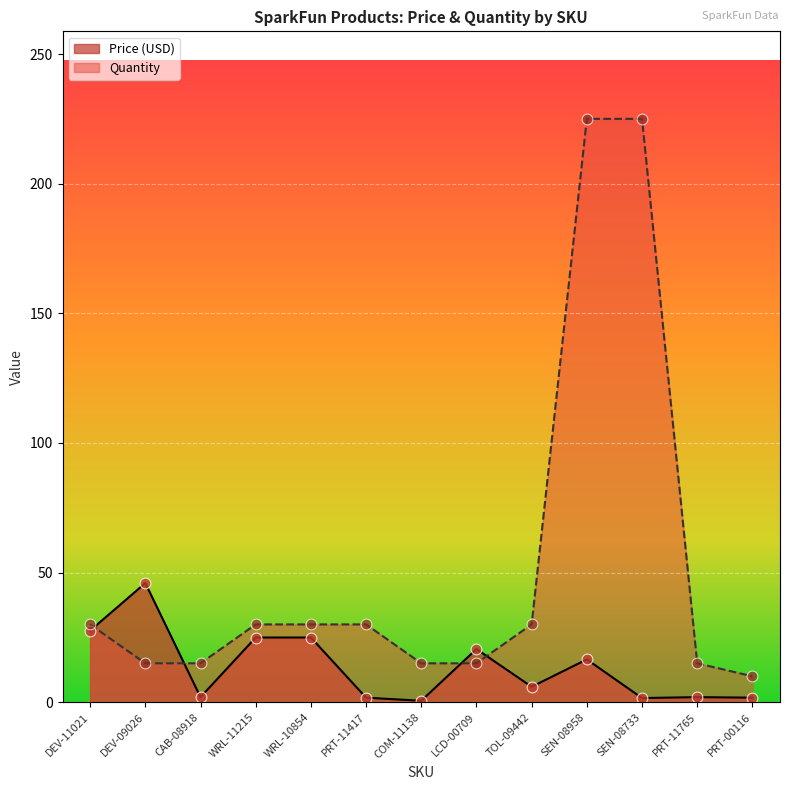

What is the total value across all series at DEV-11021?

57.6